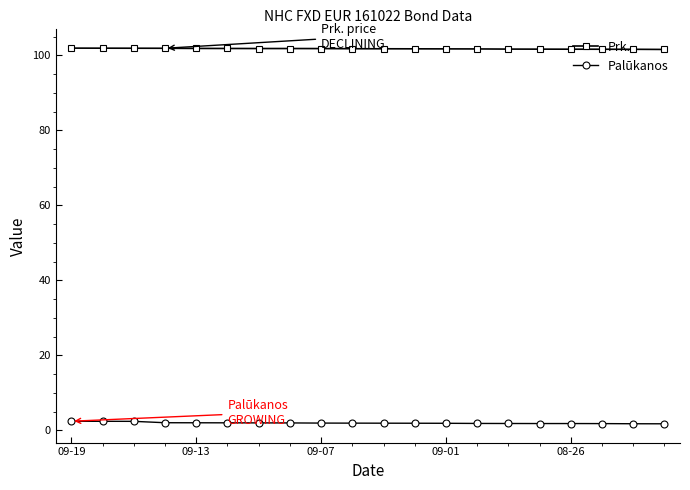

What is the value of the Prk. point at the 14th from the left?

101.7